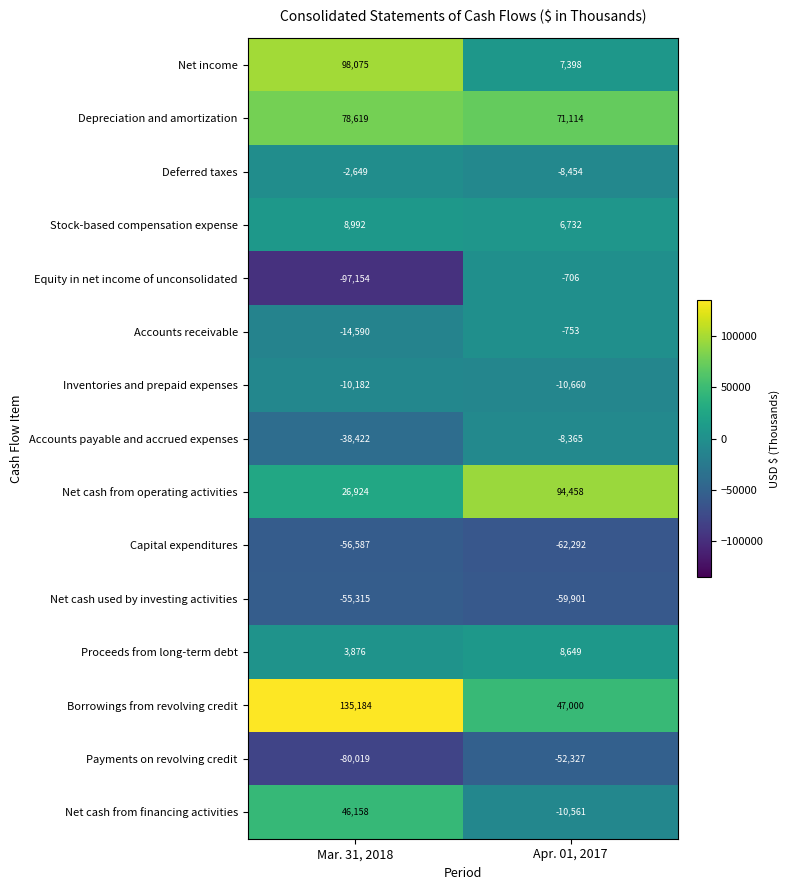

What is the difference between the maximum and minimum values in the Equity in net income of unconsolidated series?

96448